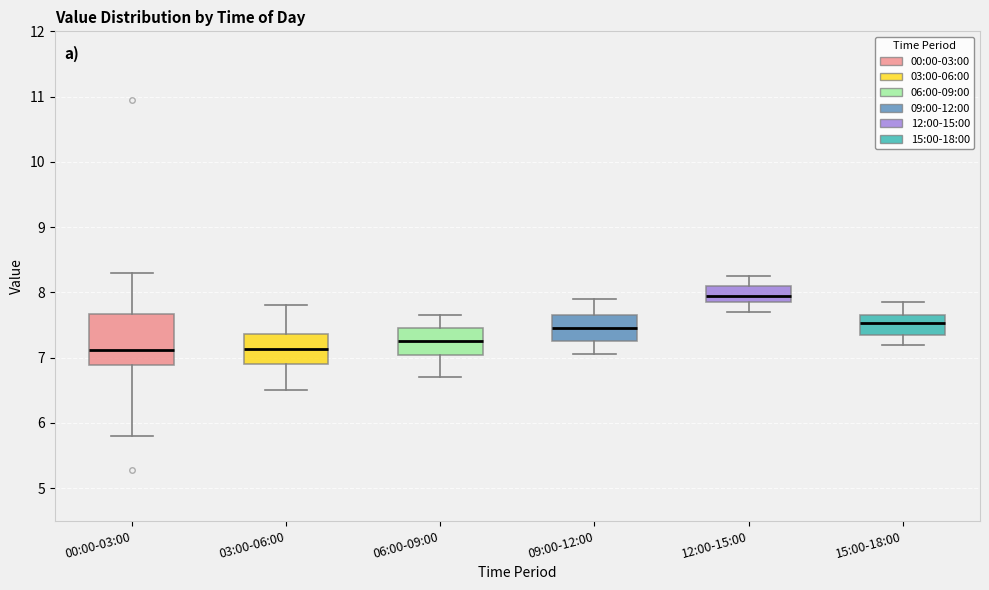

Which box has the highest median line?

12:00-15:00